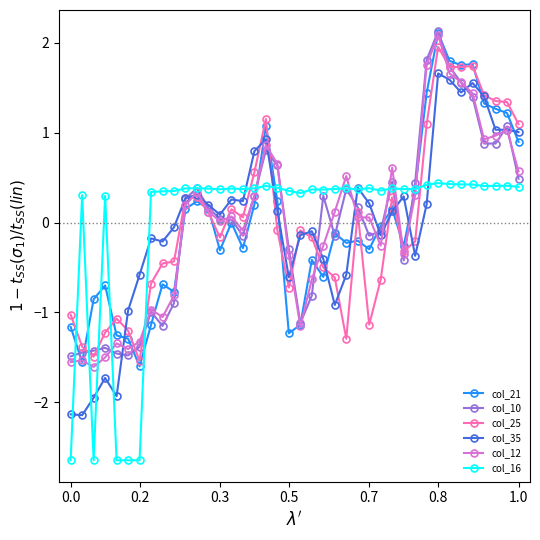

True or false: col_25 and col_16 cross at least once.

True